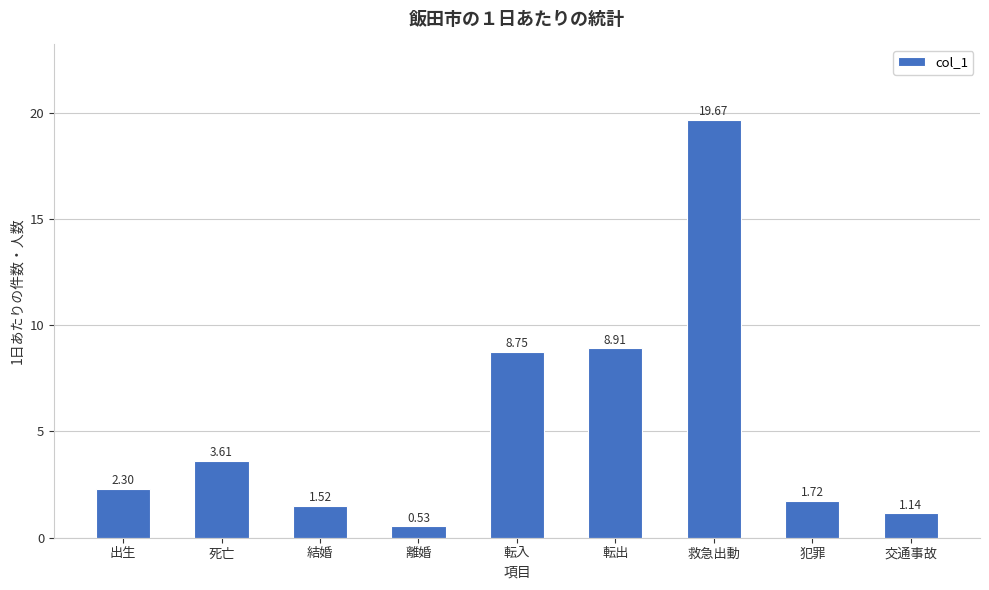

At which category does the chart reach its peak across all series?

救急出動